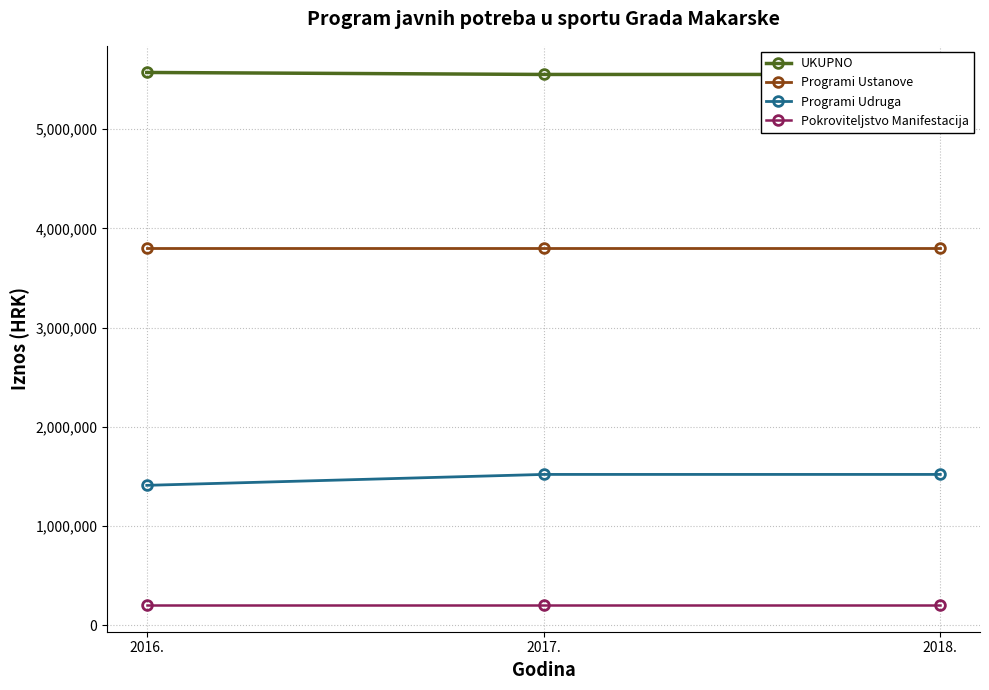

What is the maximum value shown in the chart?

5571160